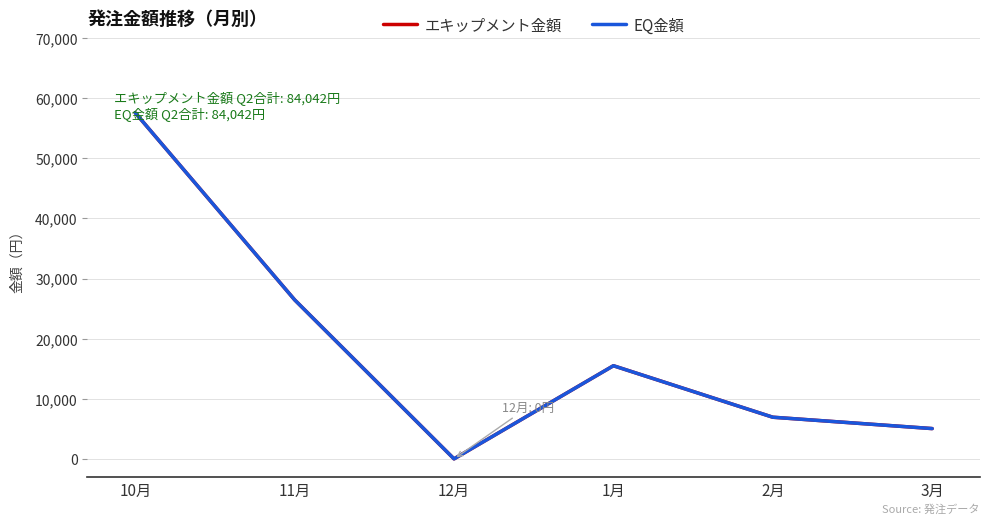

How many interior local peaks does the エキップメント金額 series have?

1